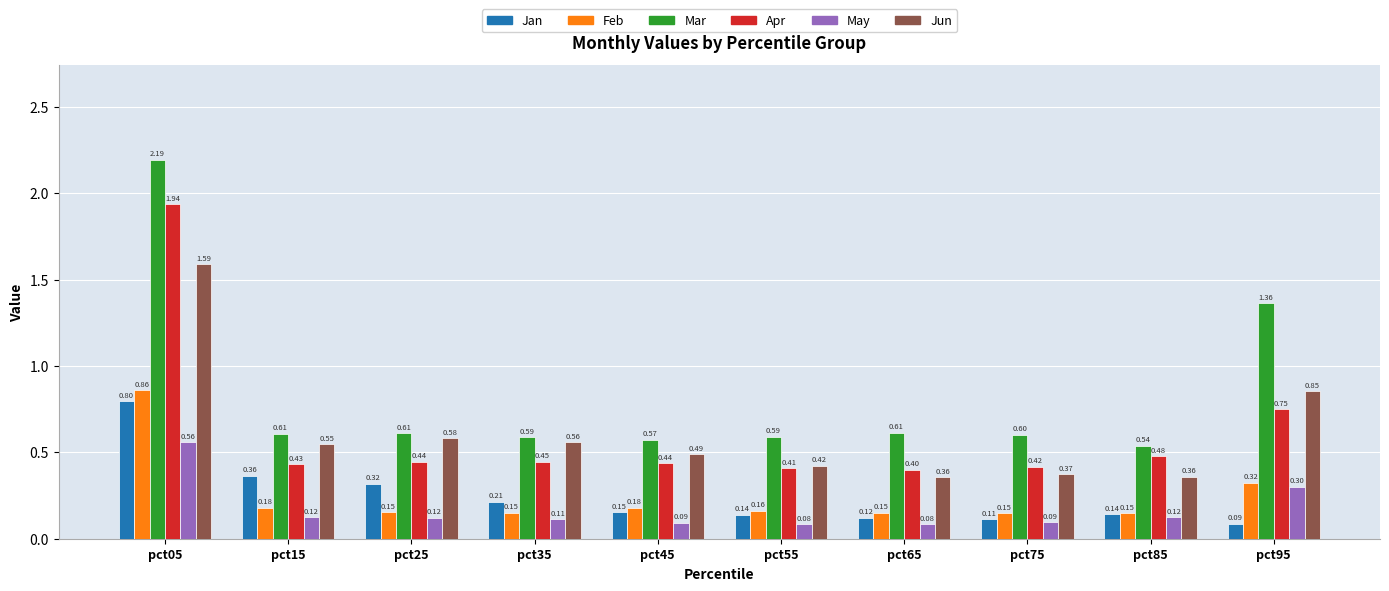

Rank the series at pct25 from highest to lowest value.

Mar, Jun, Apr, Jan, Feb, May